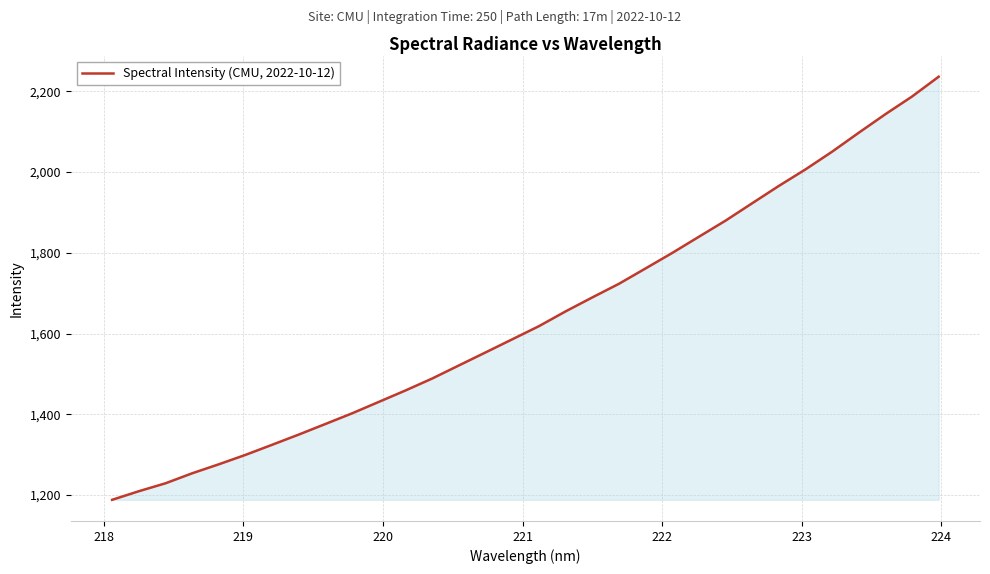

What is the smallest value displayed?

1188.2